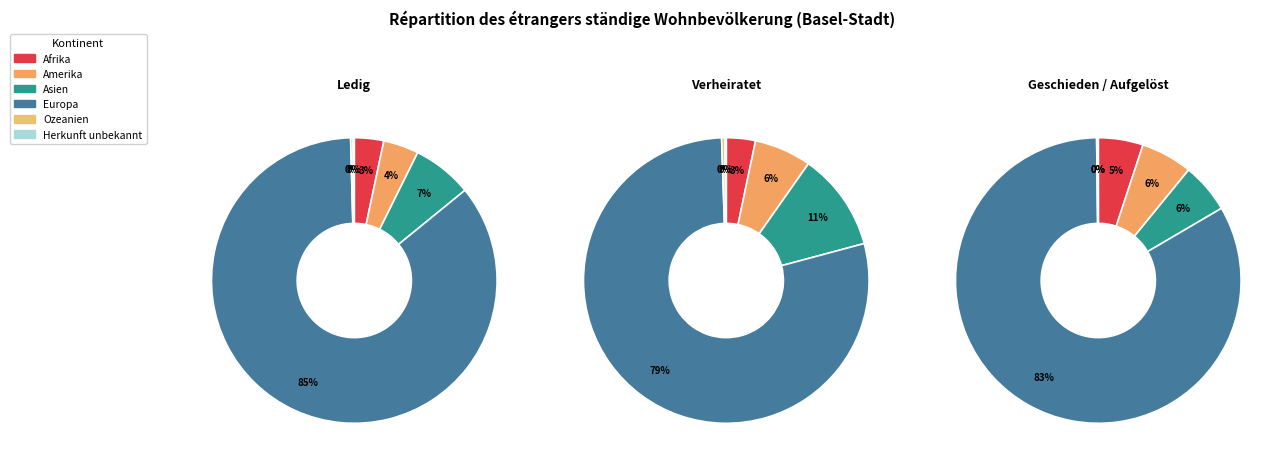

To the nearest percent, what percentage of the pie is Afrika?

3%